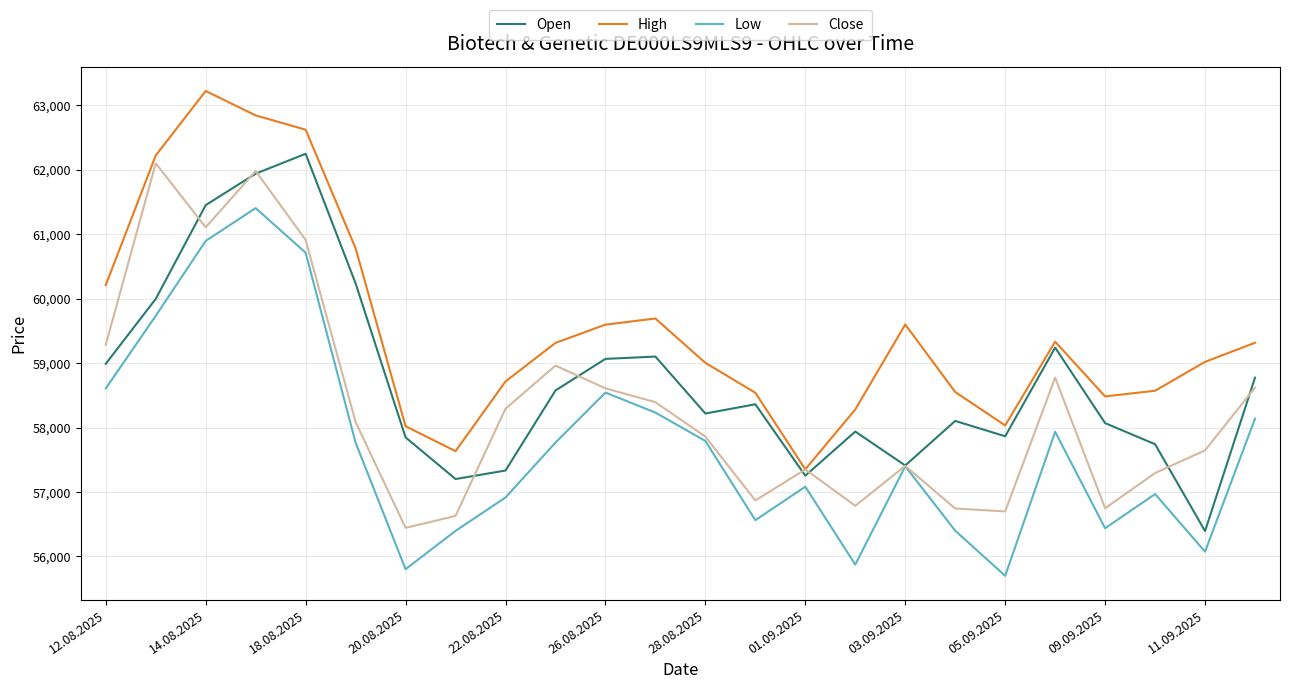

Rank the series by their average value, from highest to lowest.

High, Open, Close, Low